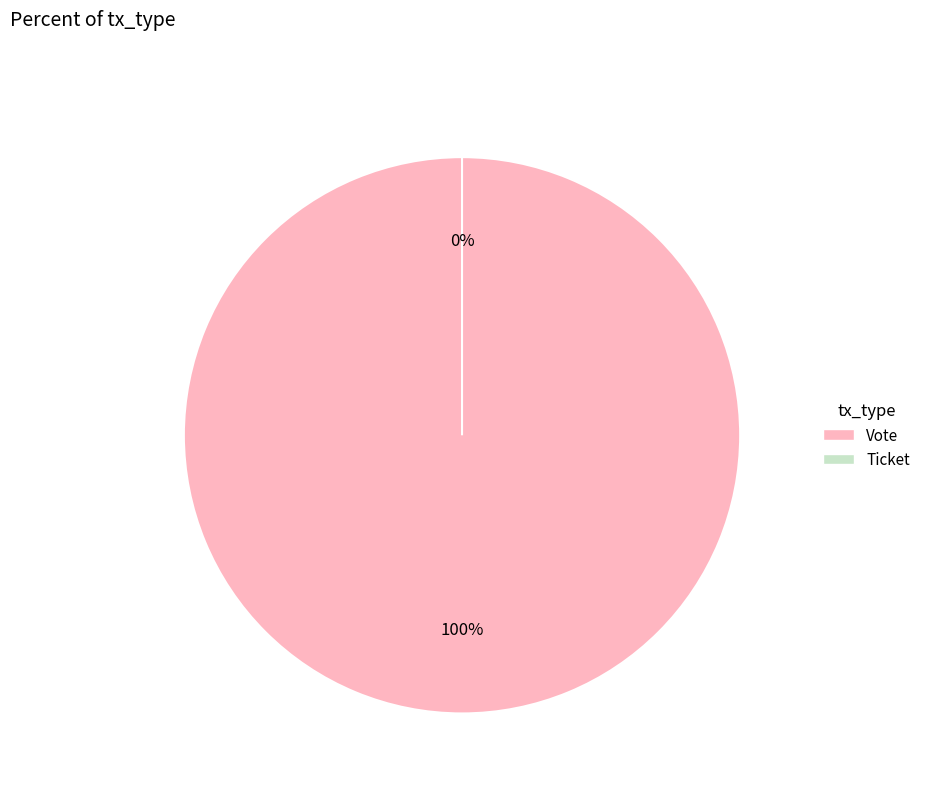

Combined, do Ticket and Vote account for over 50%?

Yes